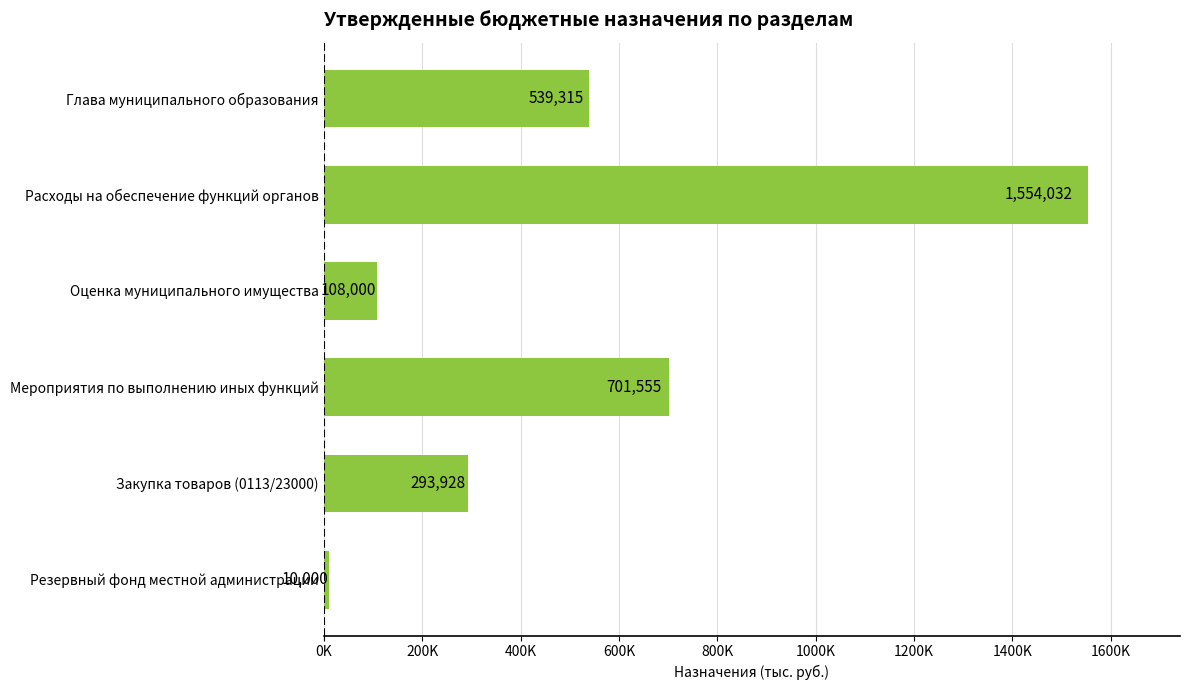

Does the chart contain any negative values?

No